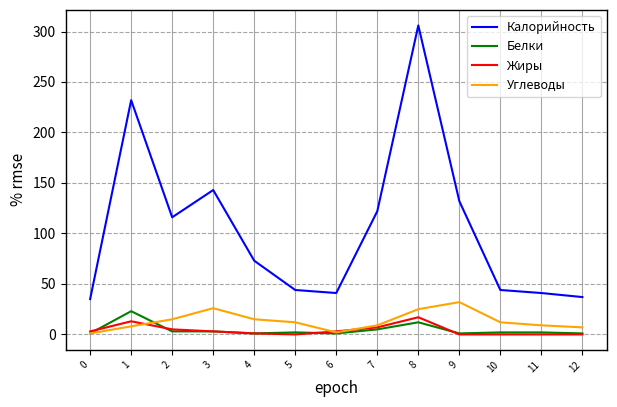

True or false: Углеводы and Калорийность cross at least once.

False